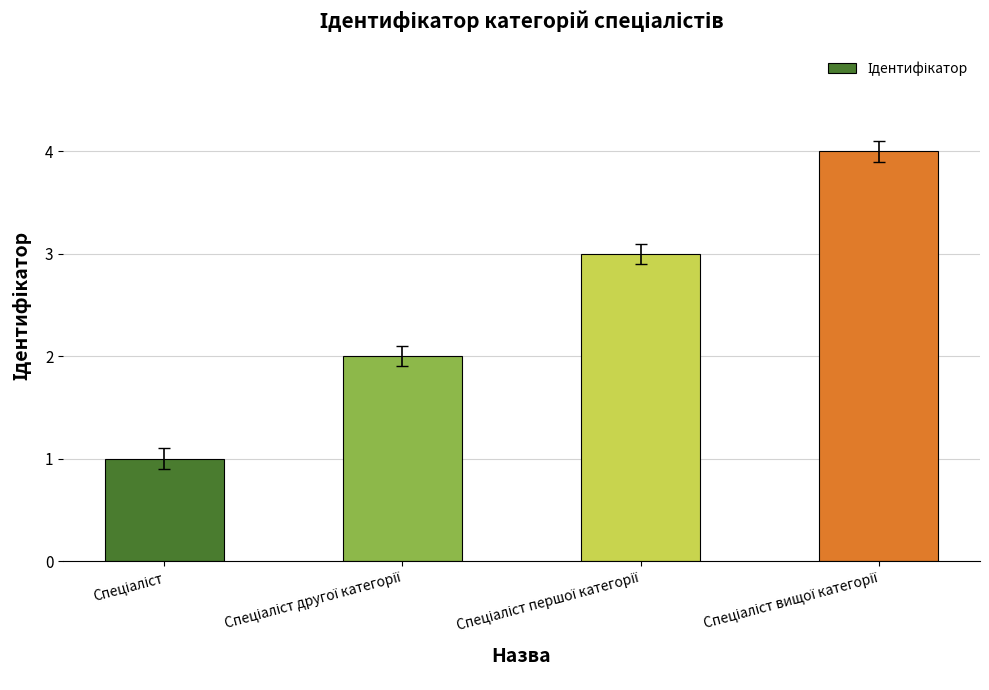

What is the difference between the maximum and minimum values?

3